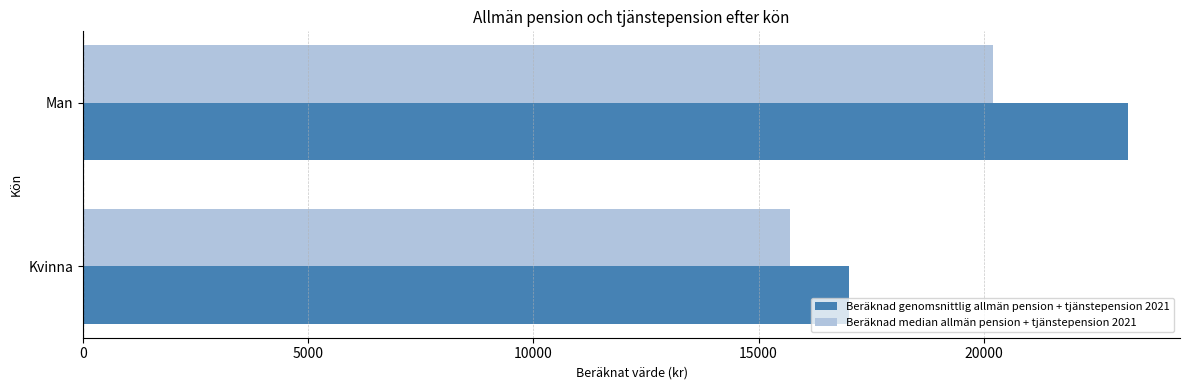

True or false: Beräknad genomsnittlig allmän pension + tjänstepension 2021 has a value of 29989 at Kvinna.

False